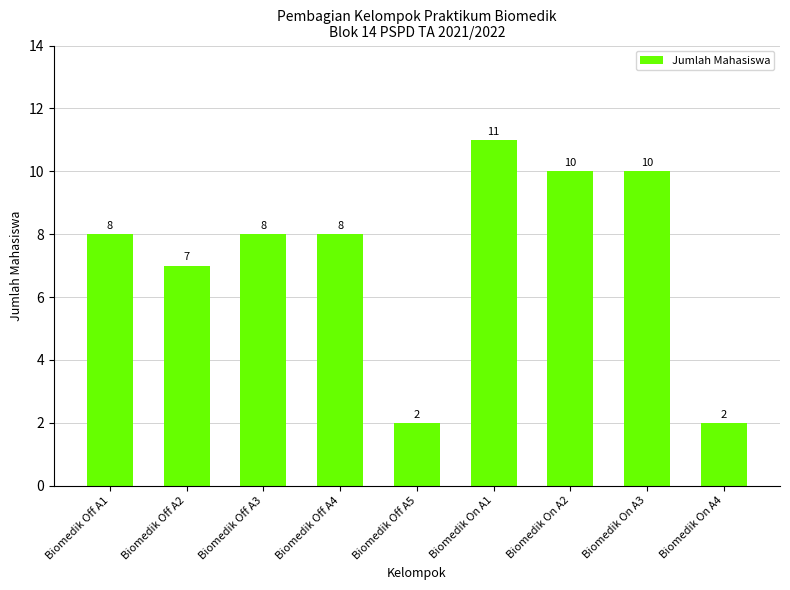

What is the sum of the values at Biomedik On A3 and Biomedik On A1?

21